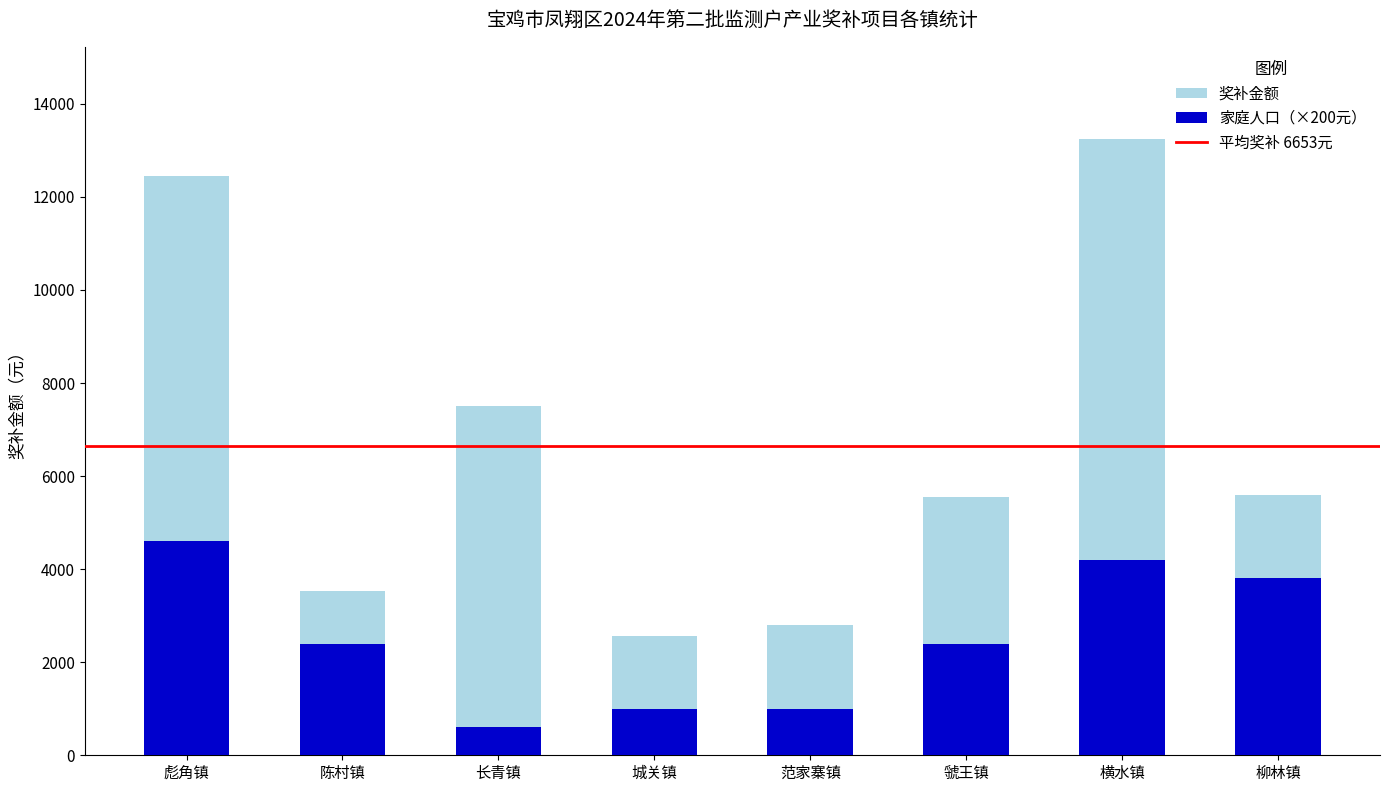

What is the minimum value for 家庭人口（×200元）?

600